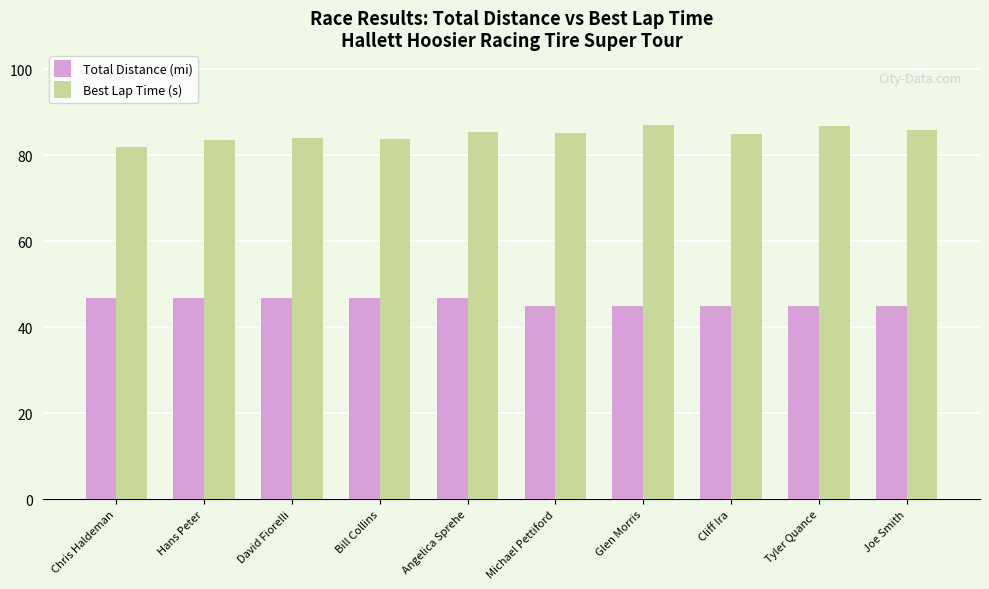

Which category has the lowest value in the Best Lap Time (s) series?

Chris Haldeman